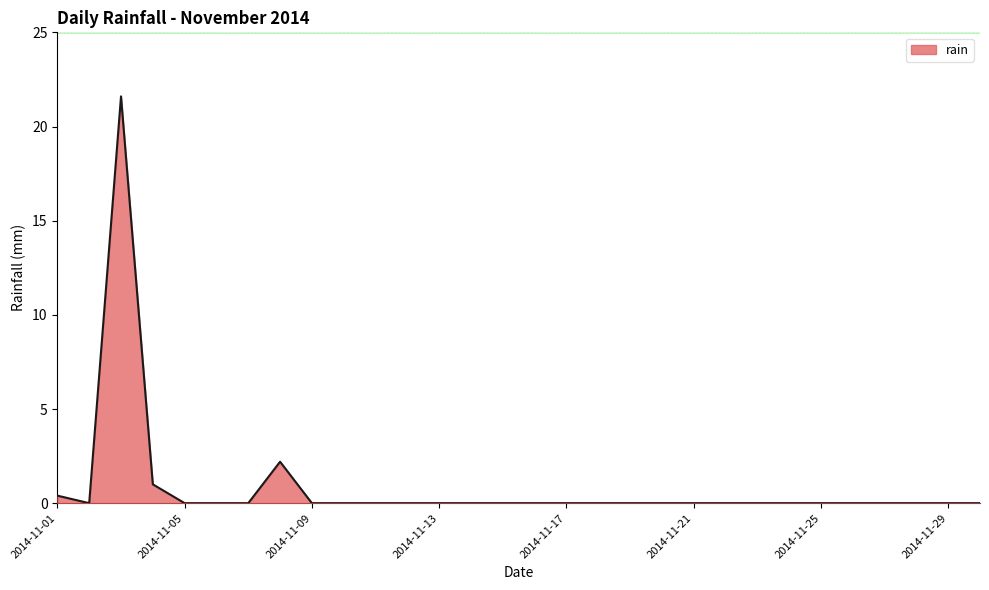

What is the difference between the maximum and minimum values?

21.6